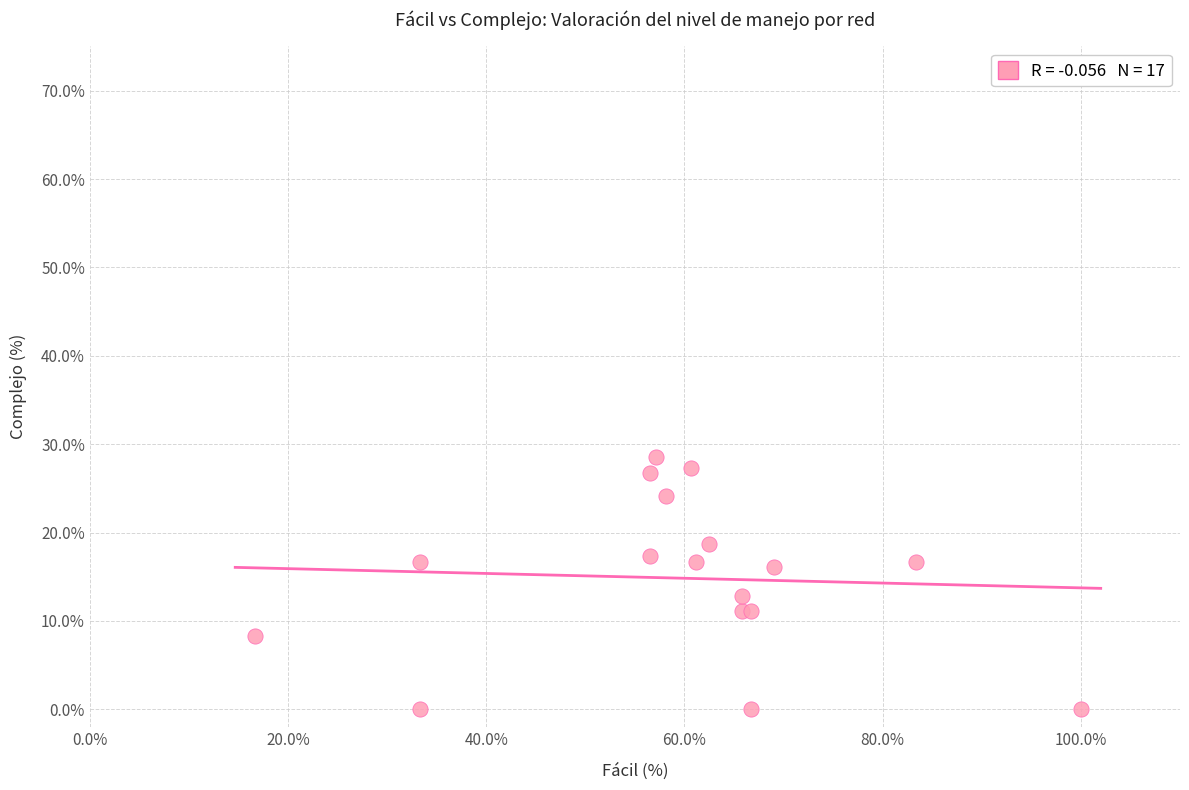

What Y value in the scatter plot is closest to 14?

12.8